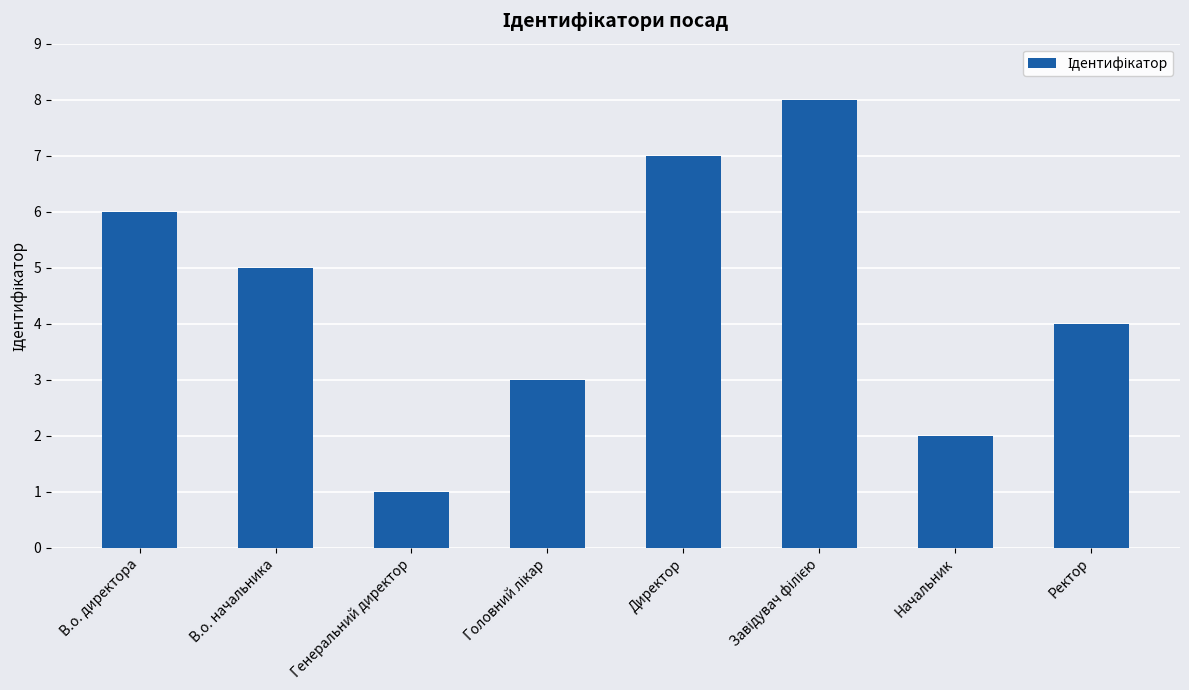

What position from the left is Ректор?

8